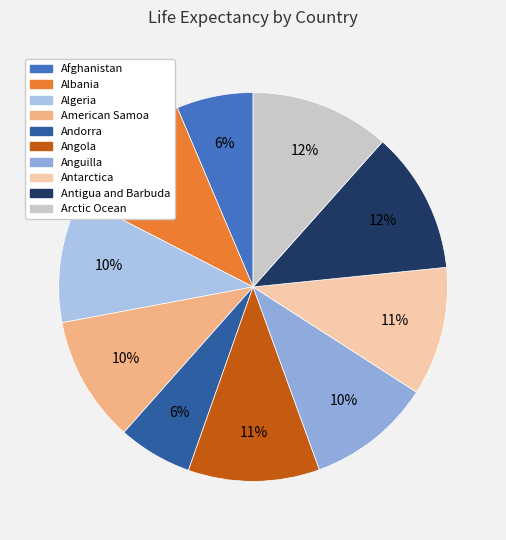

How many segments does this pie chart have?

10